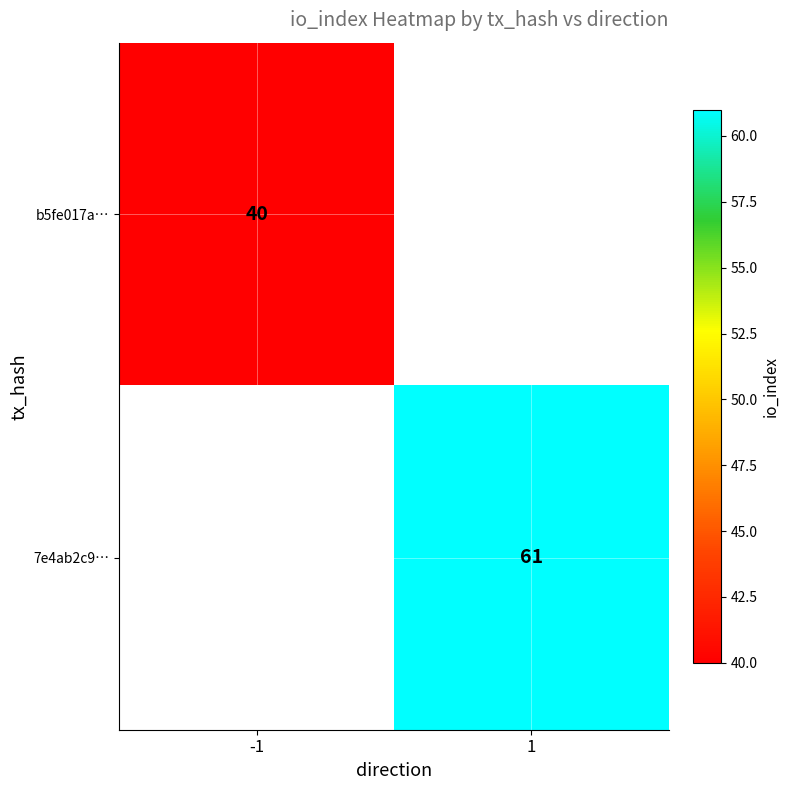

Is the value of b5fe017a… at -1 greater than the value of 7e4ab2c9… at 1?

No